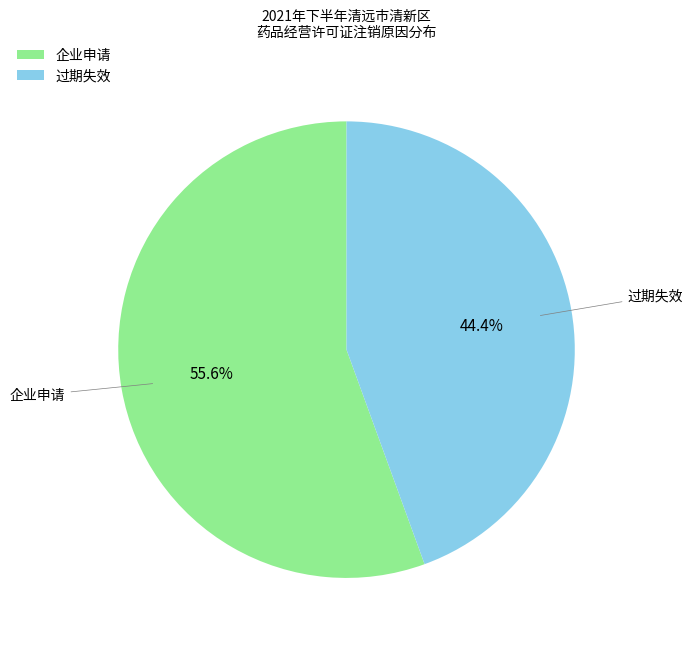

What percentage do 企业申请 and 过期失效 together represent?

100.0%